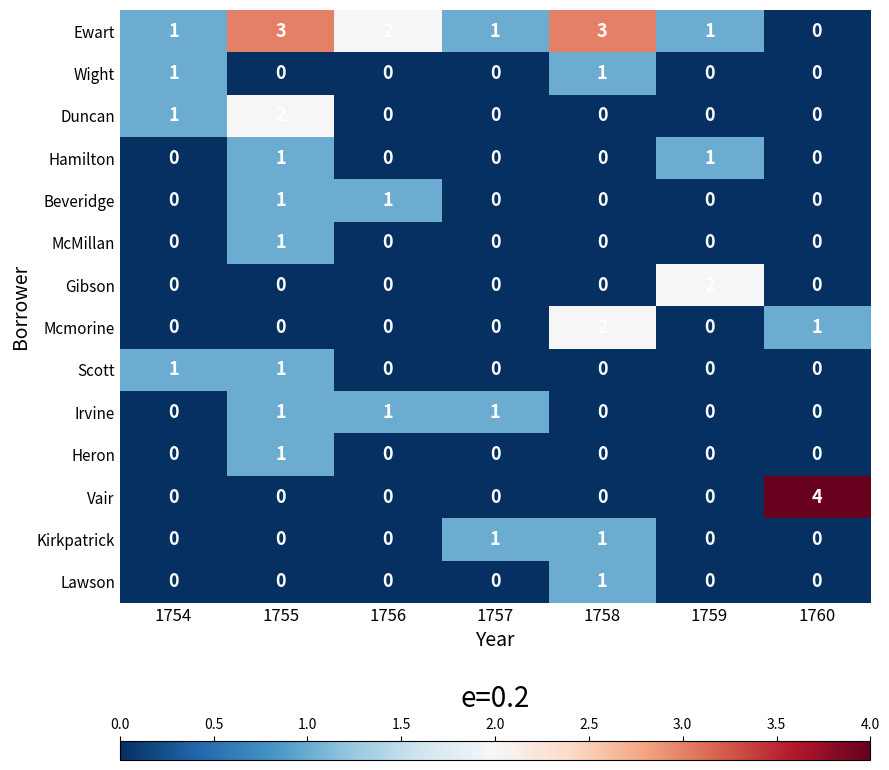

At which category is the sum across all series the highest?

1755